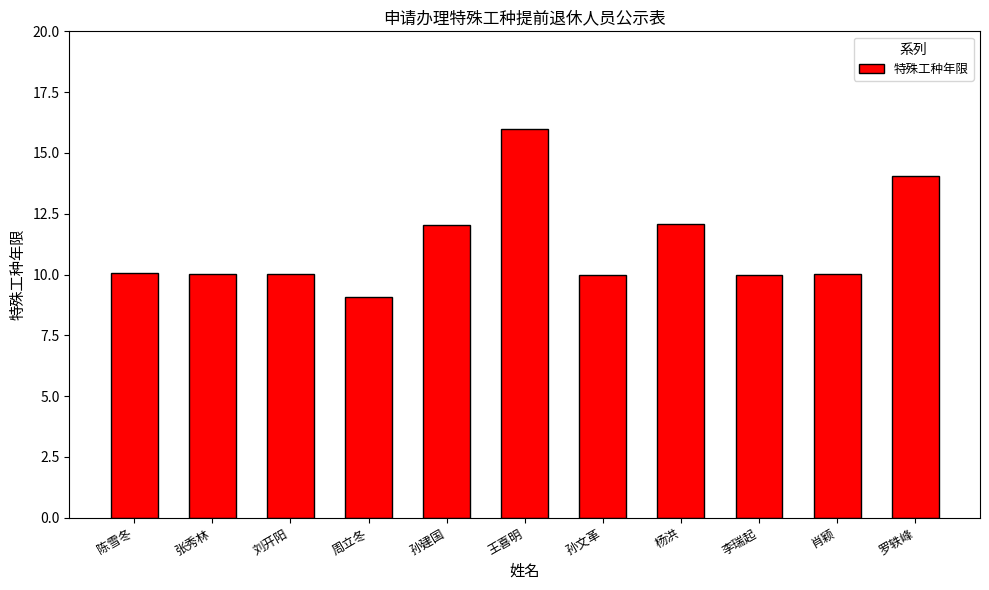

What is the maximum value shown in the chart?

16.0